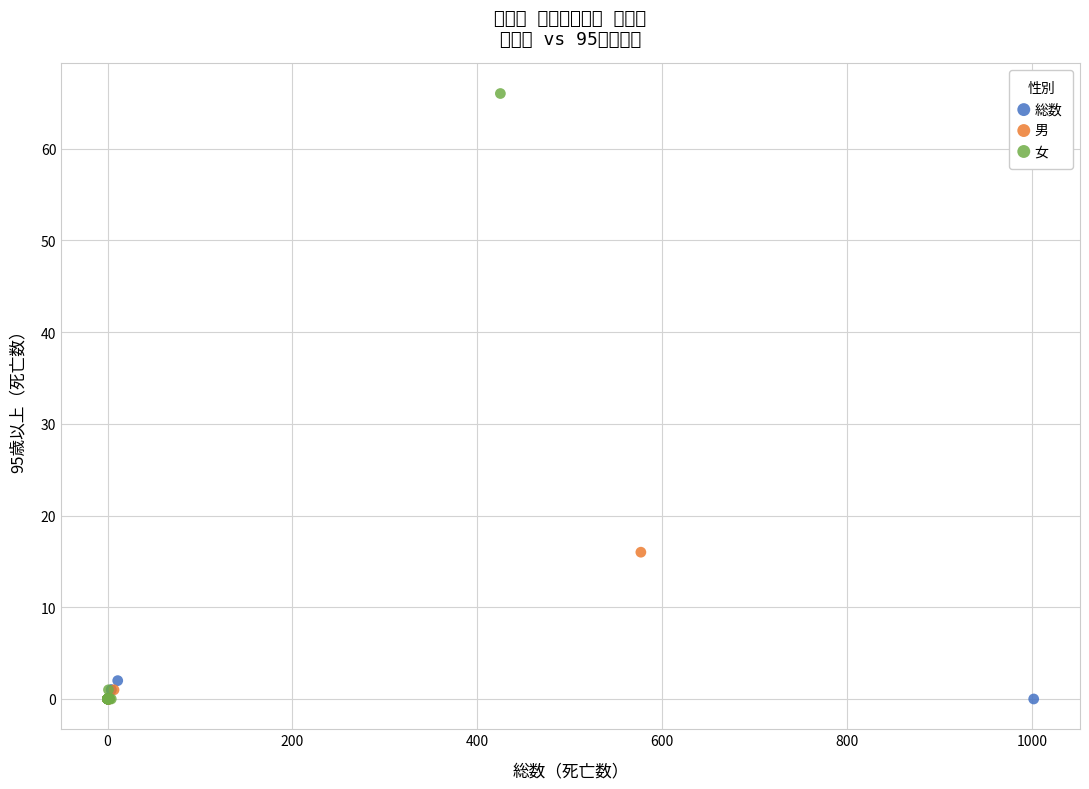

Which series reaches the maximum Y coordinate?

女